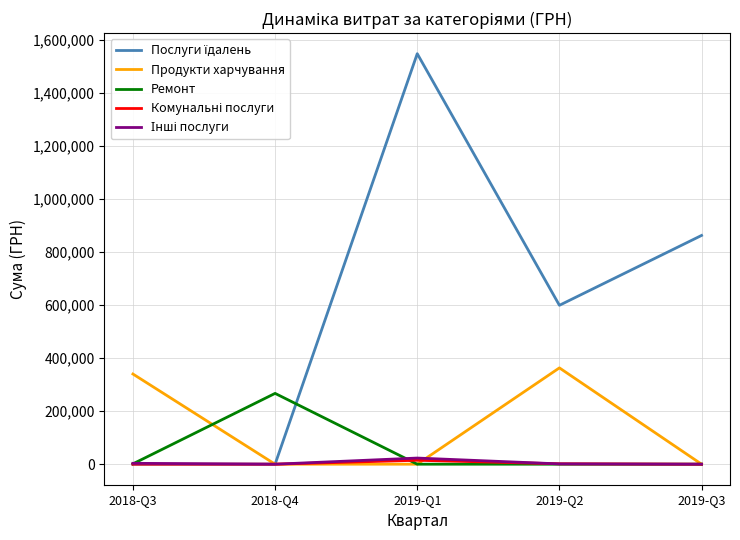

What is the difference between the maximum and minimum values in the Ремонт series?

267000.0